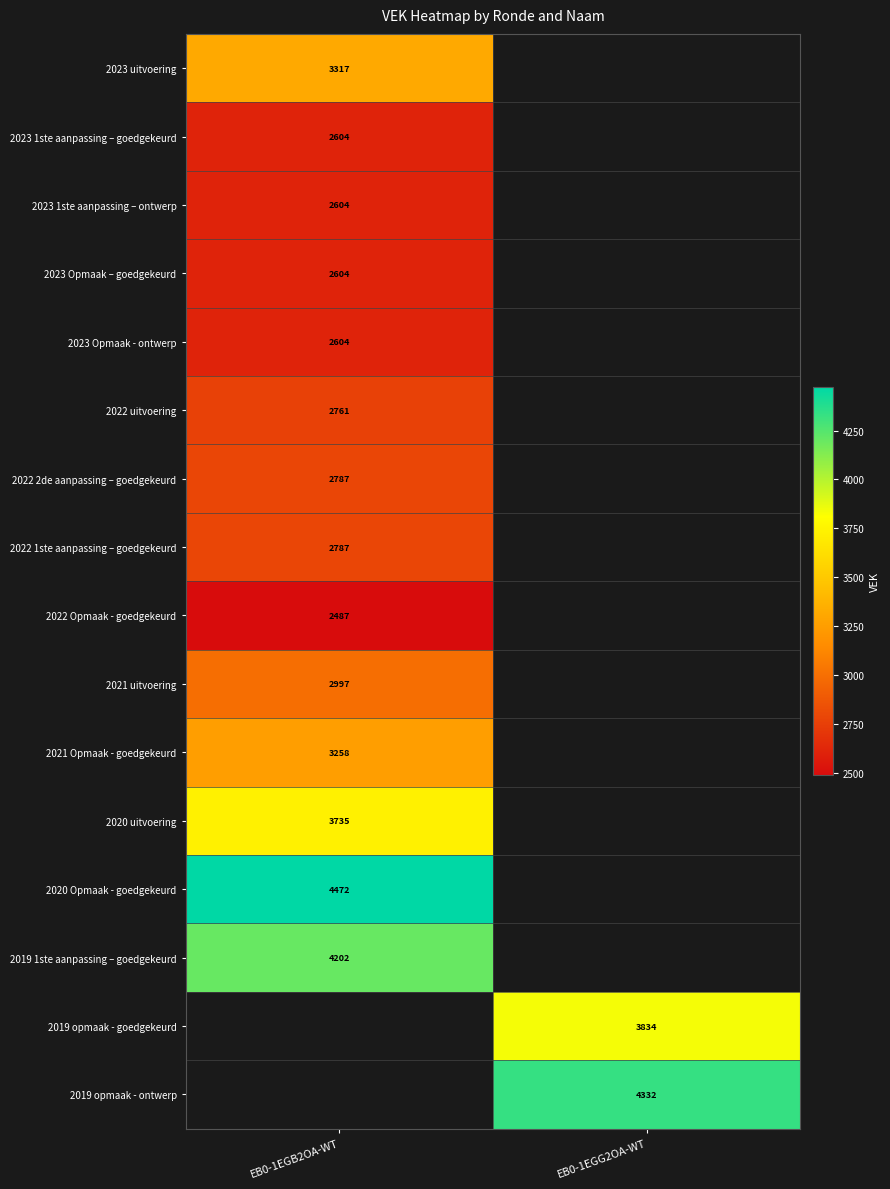

True or false: 2022 1ste aanpassing – goedgekeurd has a value of 2787 at EB0-1EGB2OA-WT.

True